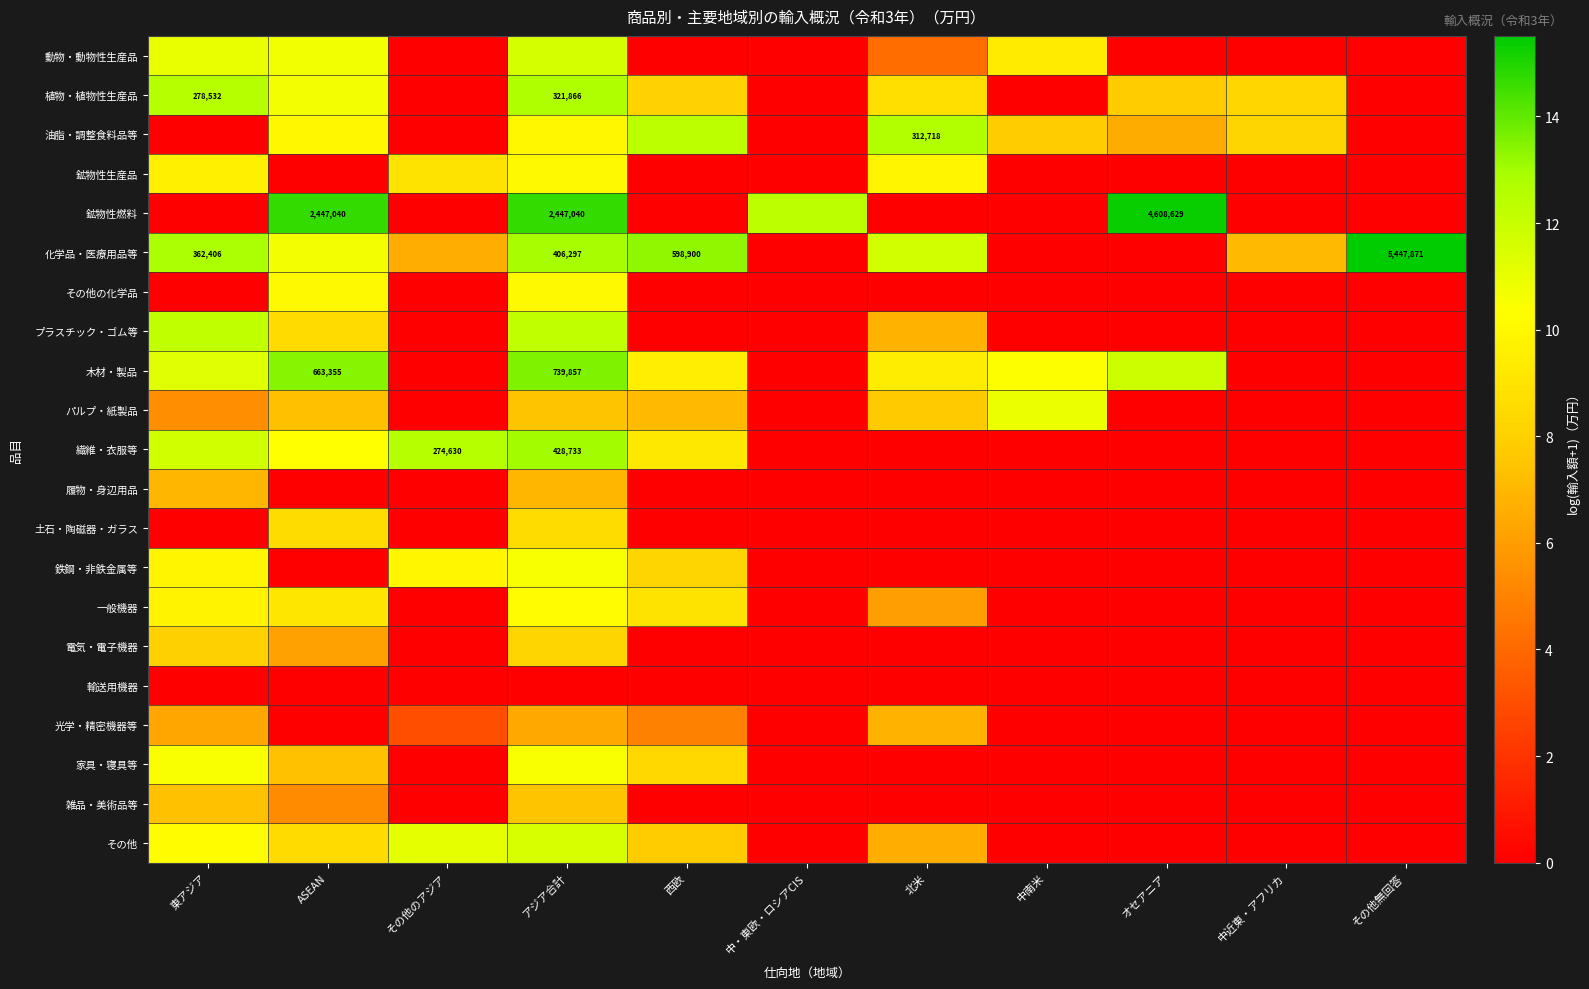

Which label corresponds to the largest value in the chart?

その他無回答